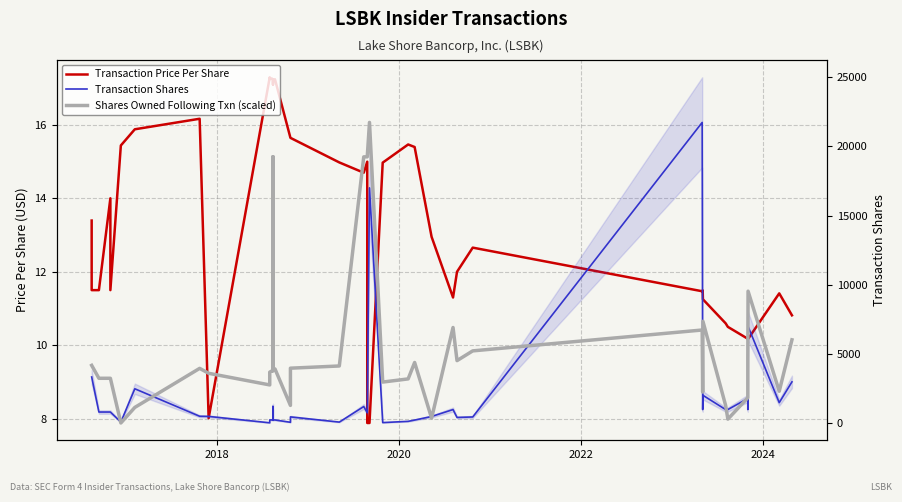

The value of Transaction Price Per Share at 28 is 3.6. True or false?

False